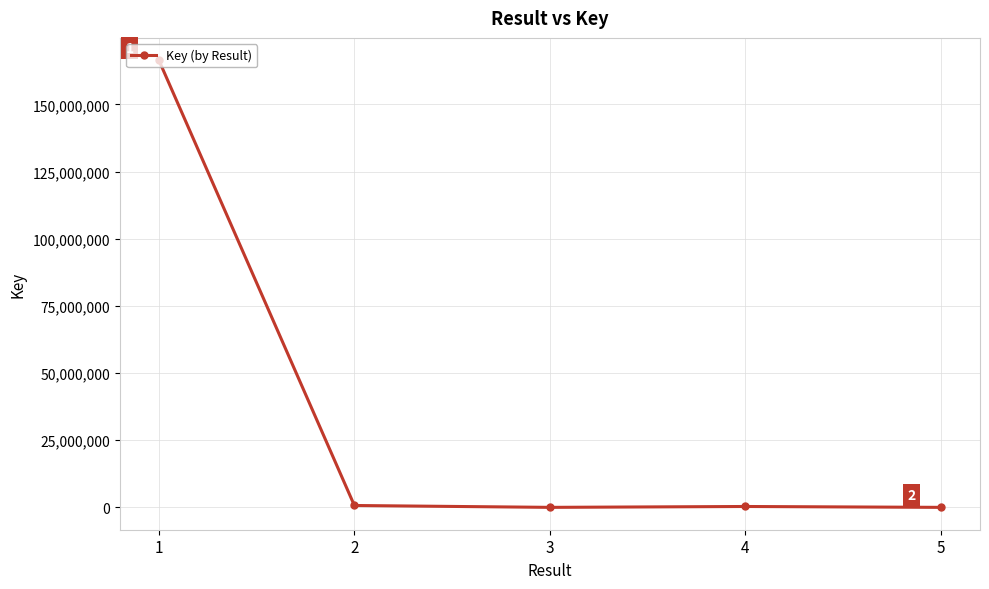

What is the sum of all values?

167455899